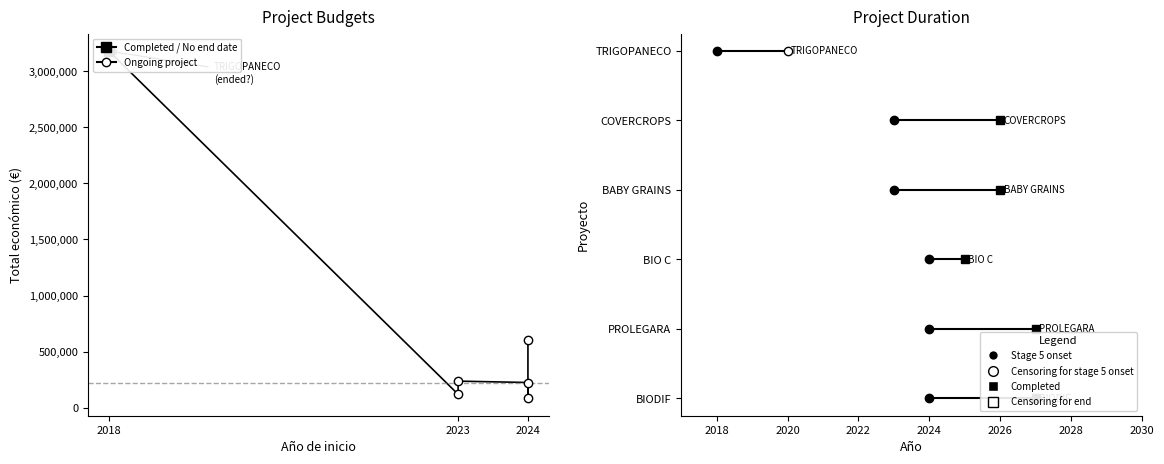

Which label corresponds to the largest value in the chart?

2018